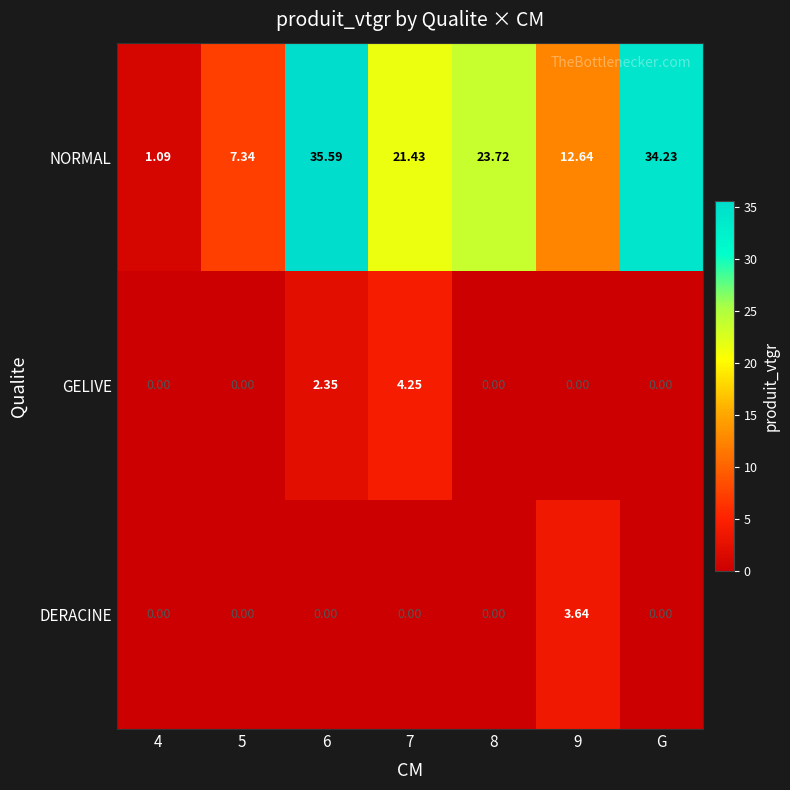

List the series in order of their peak value, highest first.

NORMAL, GELIVE, DERACINE